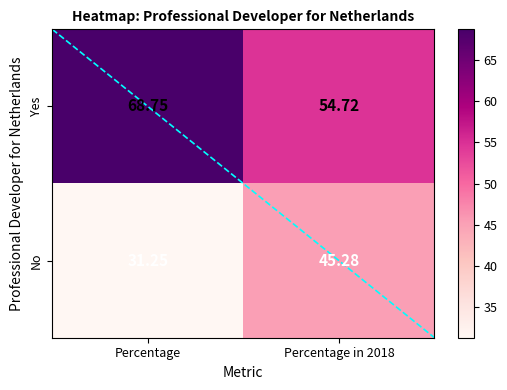

What is the total value across all series at Percentage in 2018?

100.0